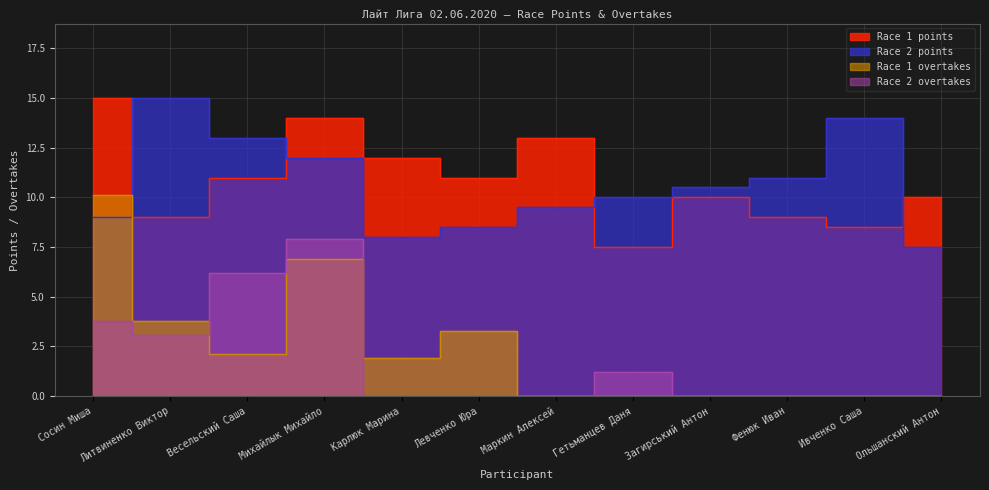

At how many categories does at least one series exceed 4?

12